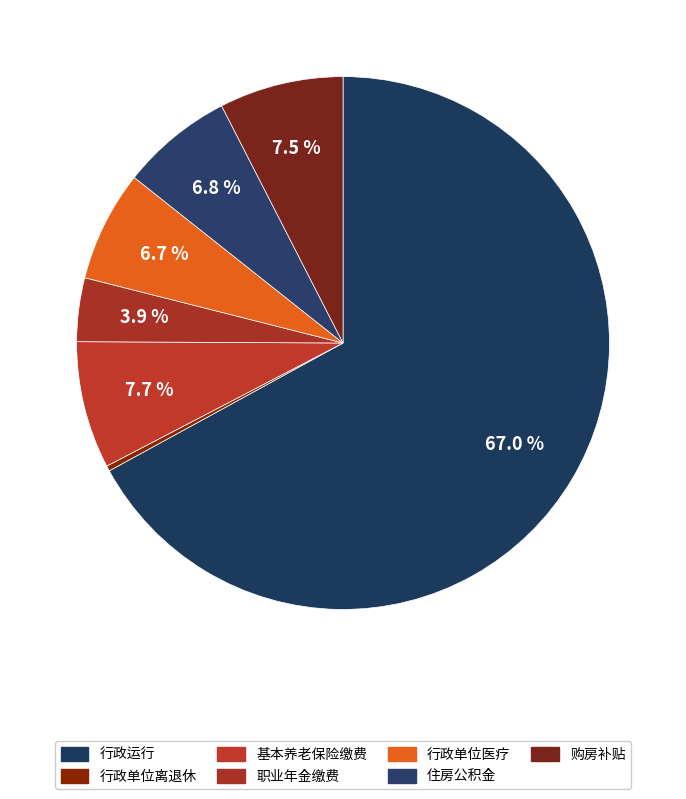

Count the number of slices in the pie.

7